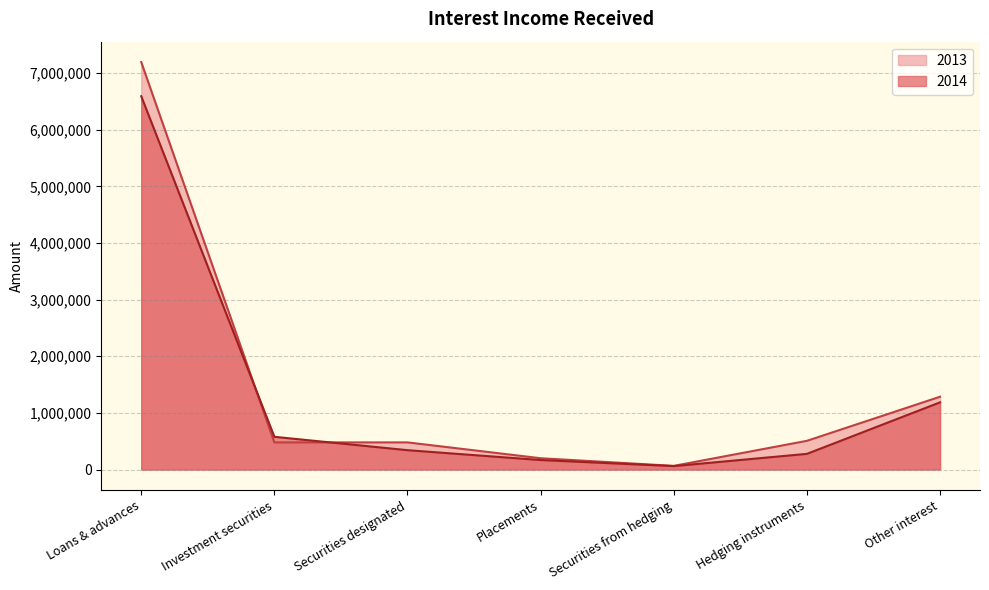

What is the sum of all 2013 values?

10212409